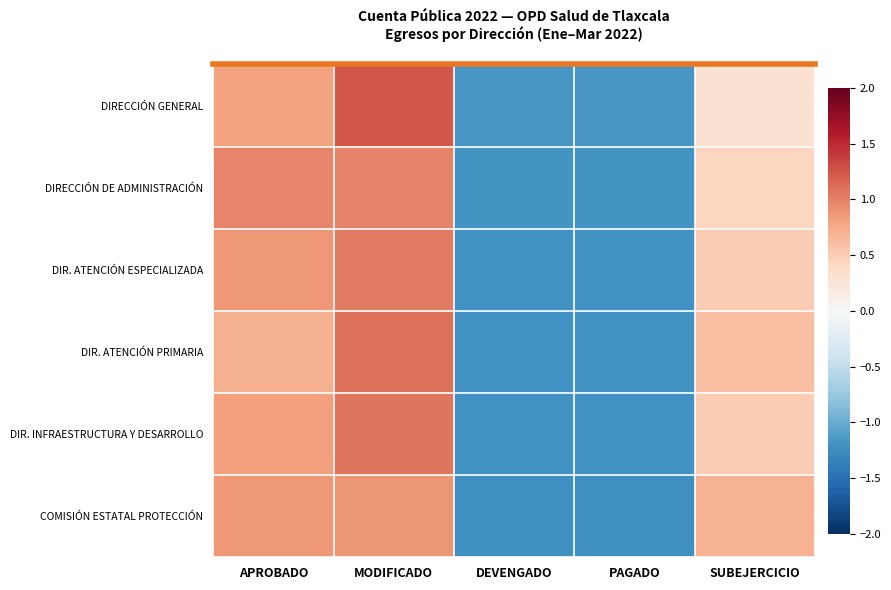

At which label is DIRECCIÓN DE ADMINISTRACIÓN closest to 0?

SUBEJERCICIO